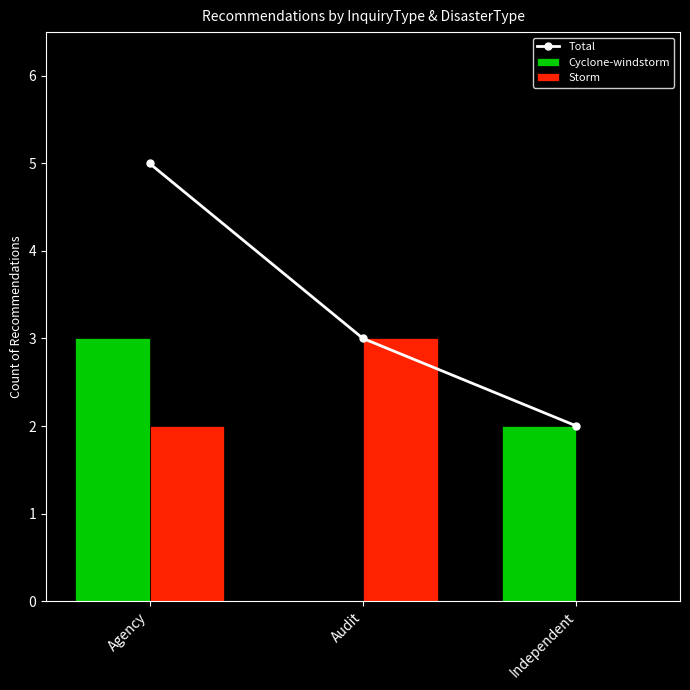

List the labels in order of Cyclone-windstorm value, largest first.

Agency, Independent, Audit